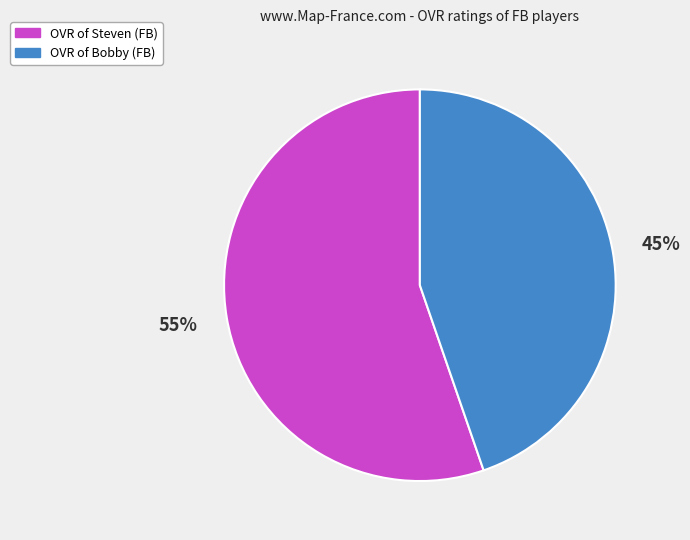

Does any single category account for the majority?

Yes